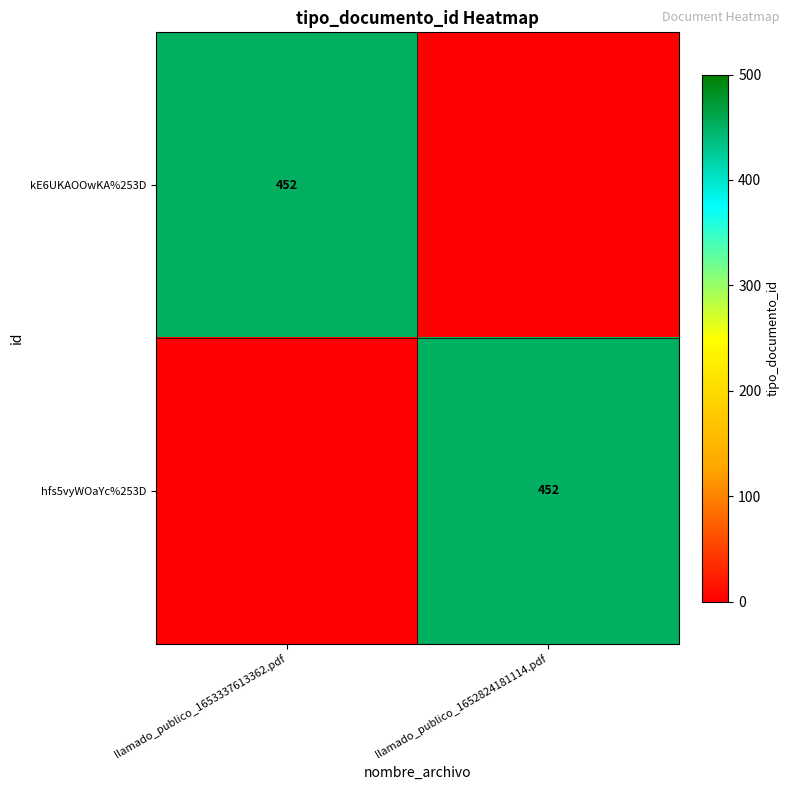

The value of kE6UKAOOwKA%253D at llamado_publico_1653337613362.pdf is 452. True or false?

True